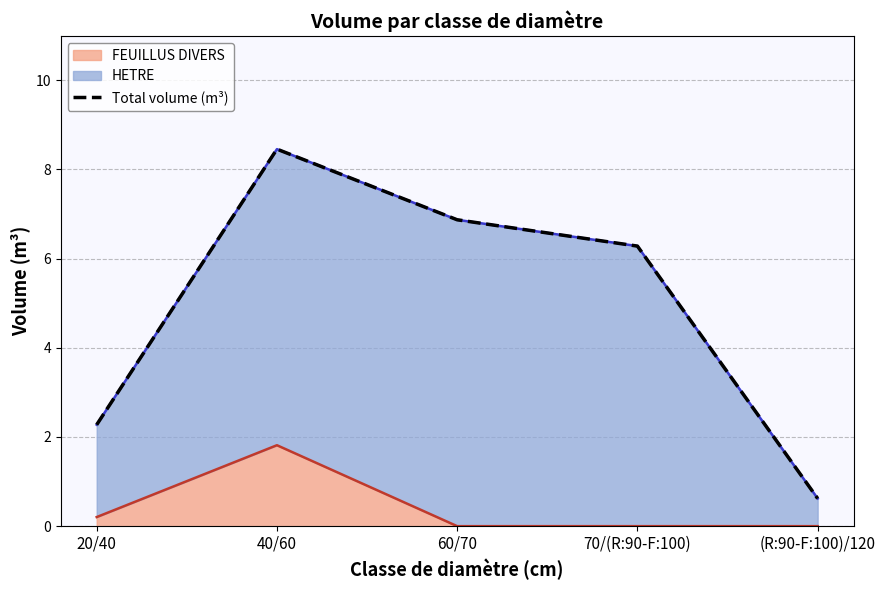

The value of FEUILLUS DIVERS at 70/(R:90-F:100) is 0.0. True or false?

True